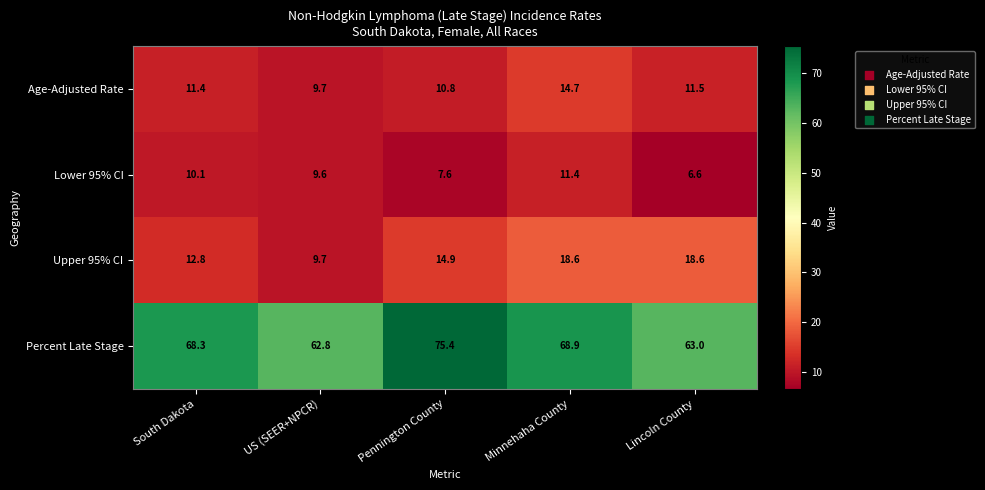

Where is Lower 95% CI nearest to the value 9?

US (SEER+NPCR)